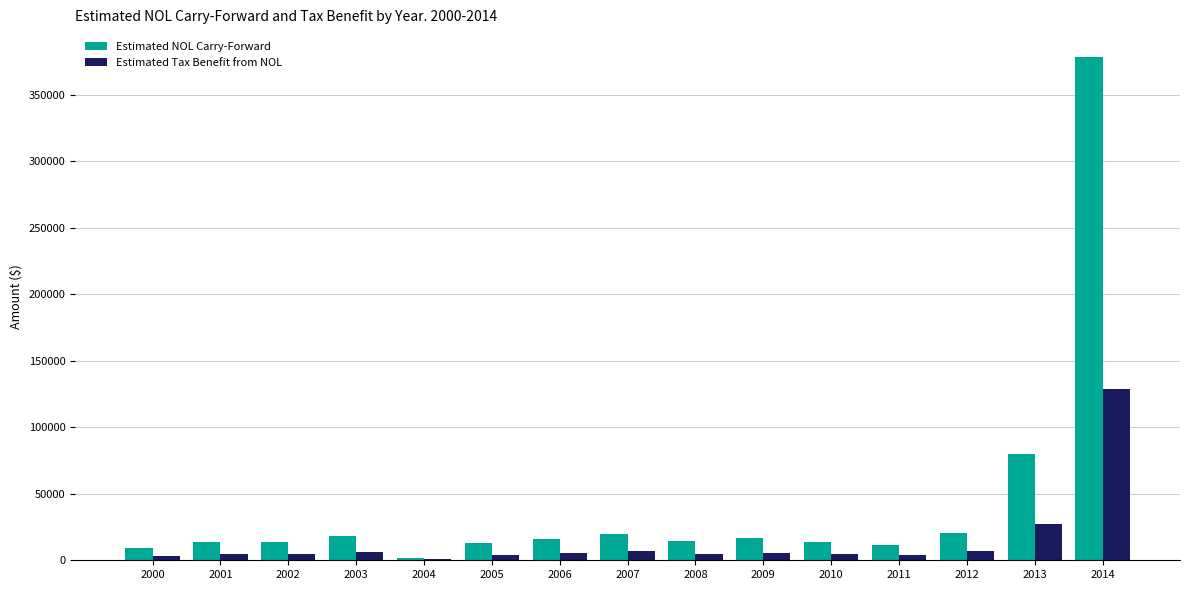

What value does the Estimated NOL Carry-Forward series have at 2009, to the nearest 100?

17000